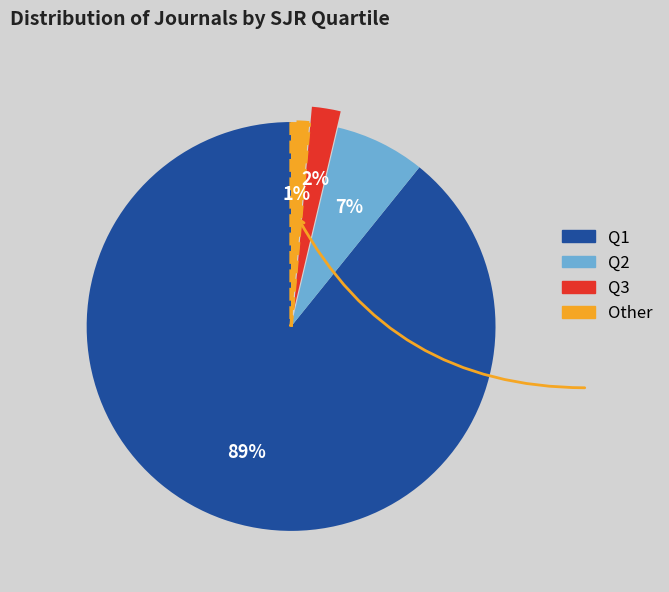

Which slice is the smallest?

Other